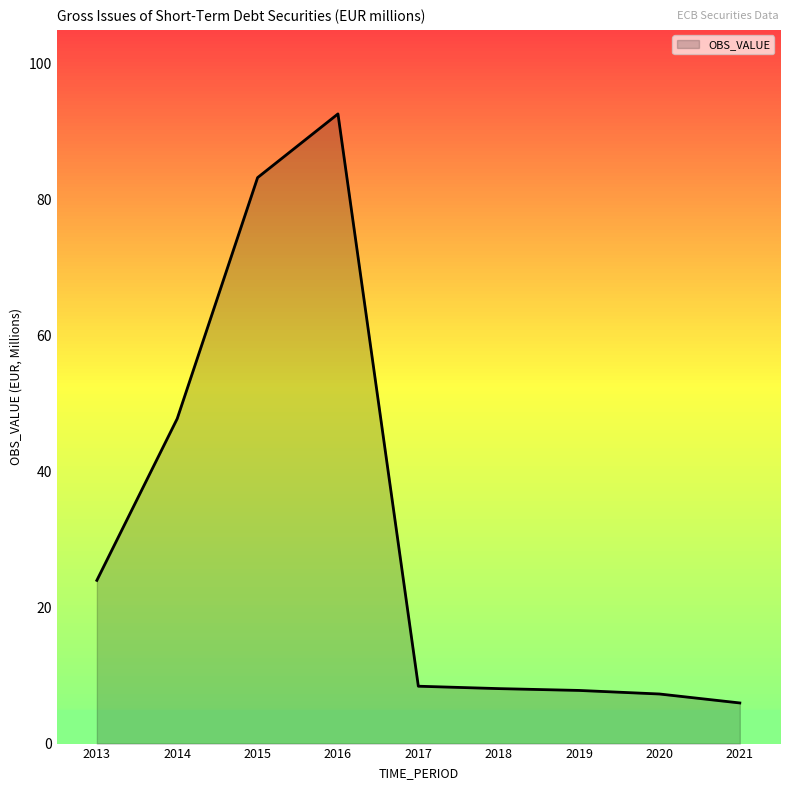

Does the chart display data point markers on the line(s)?

No